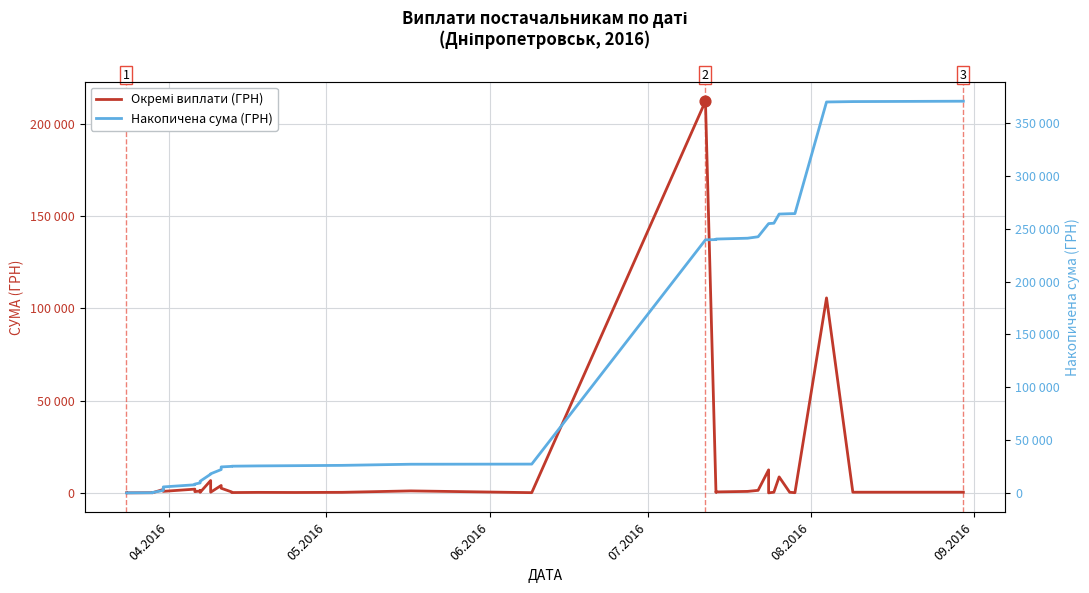

Is the value of Окремі виплати (ГРН) at 26 greater than the value of Накопичена сума (ГРН) at 14?

Yes